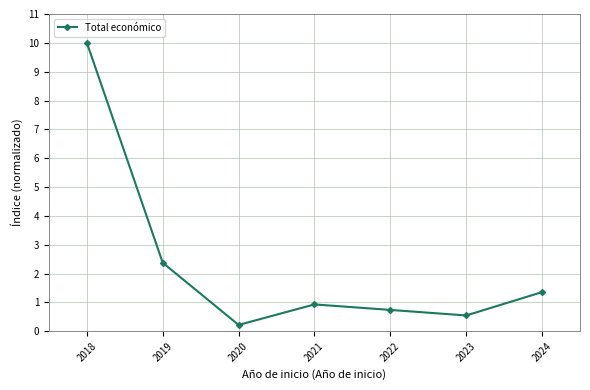

True or false: the data shows 0.2 at 2020.

True